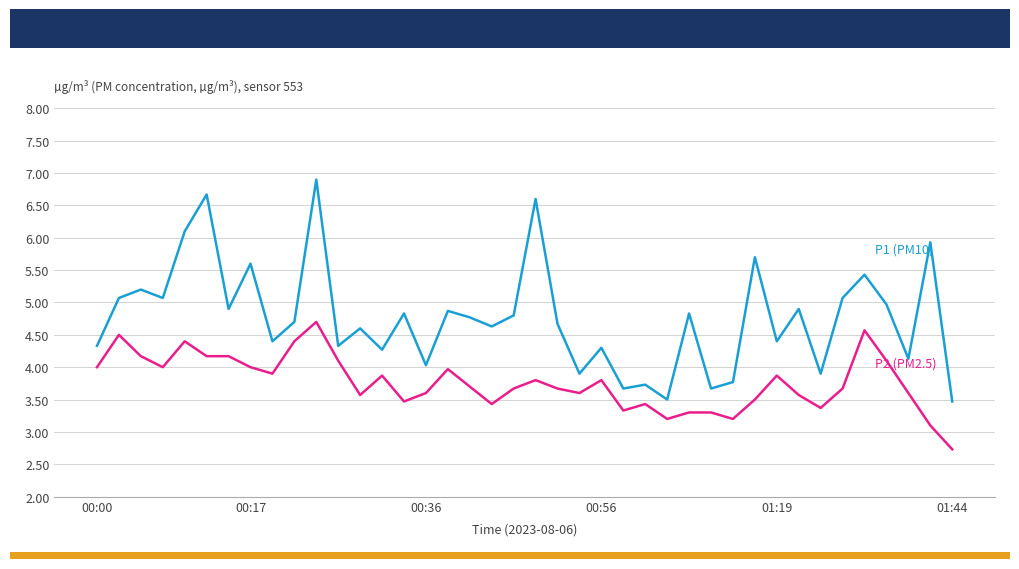

What is the smallest value displayed?

2.7